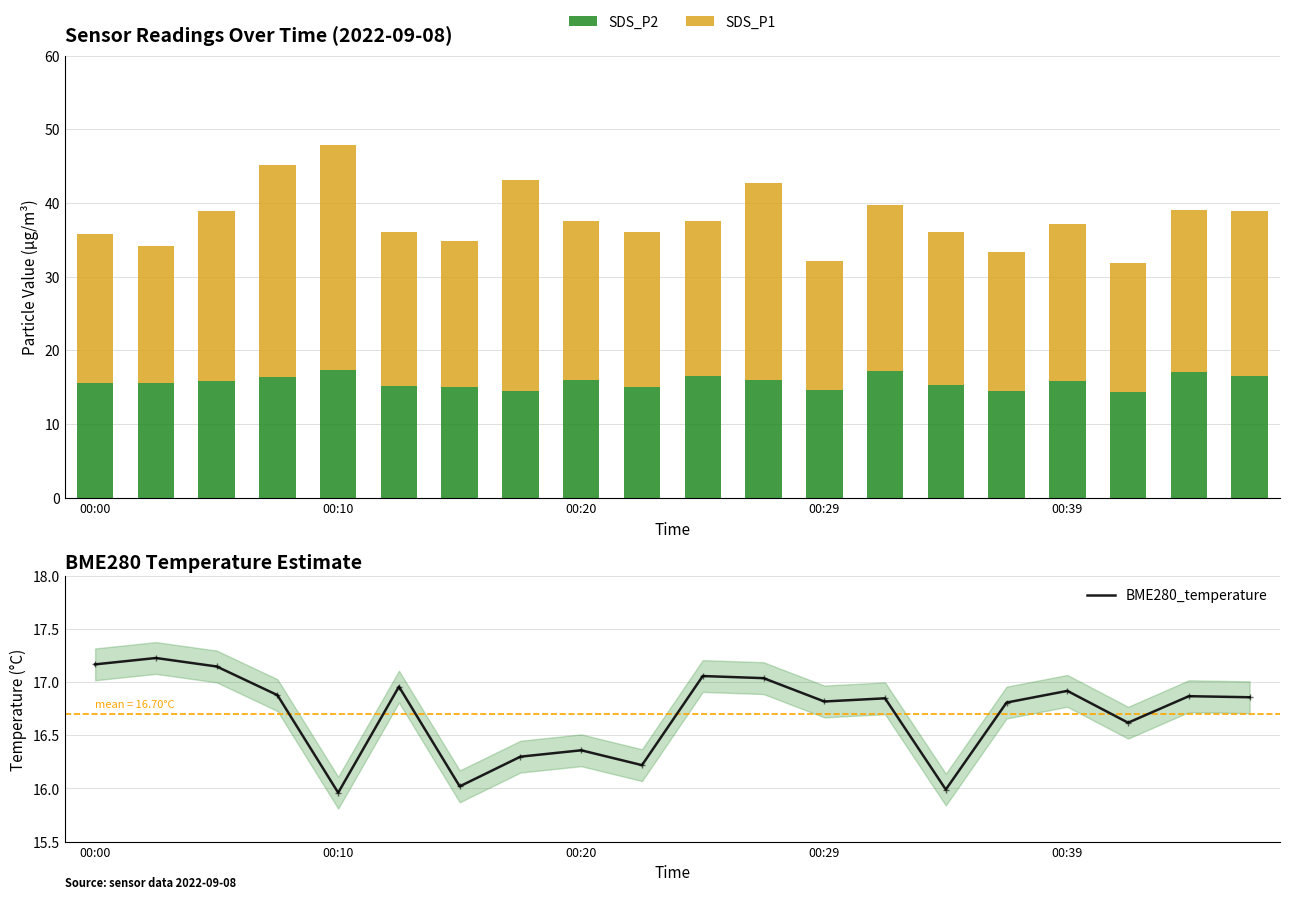

Rank the series by their maximum value, from lowest to highest.

BME280_temperature, SDS_P2, SDS_P1